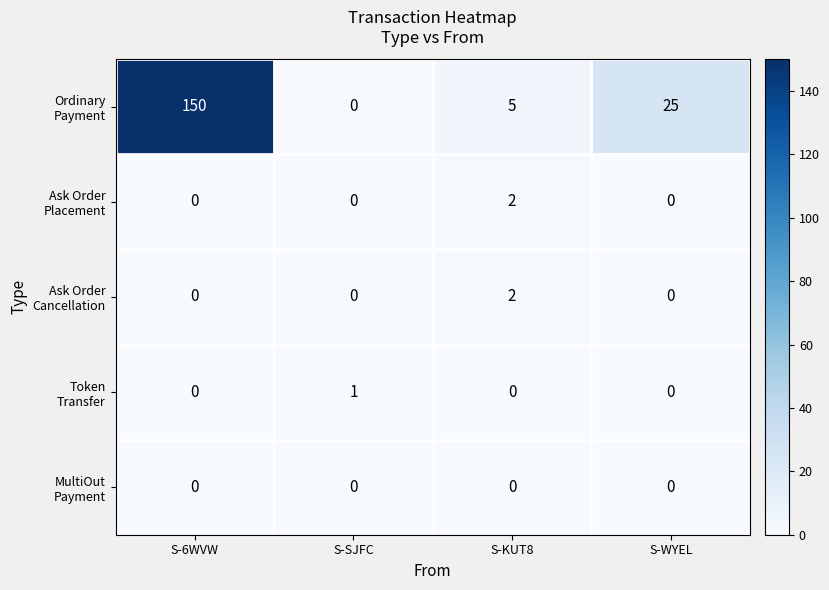

At which category is the sum across all series the highest?

S-6WVW